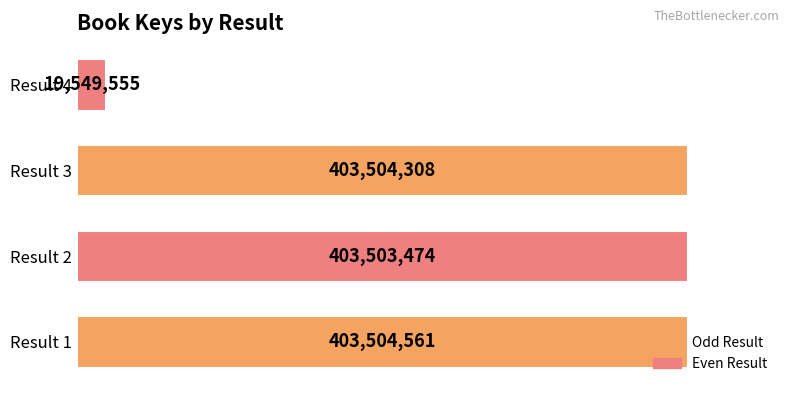

Does the chart contain any negative values?

No